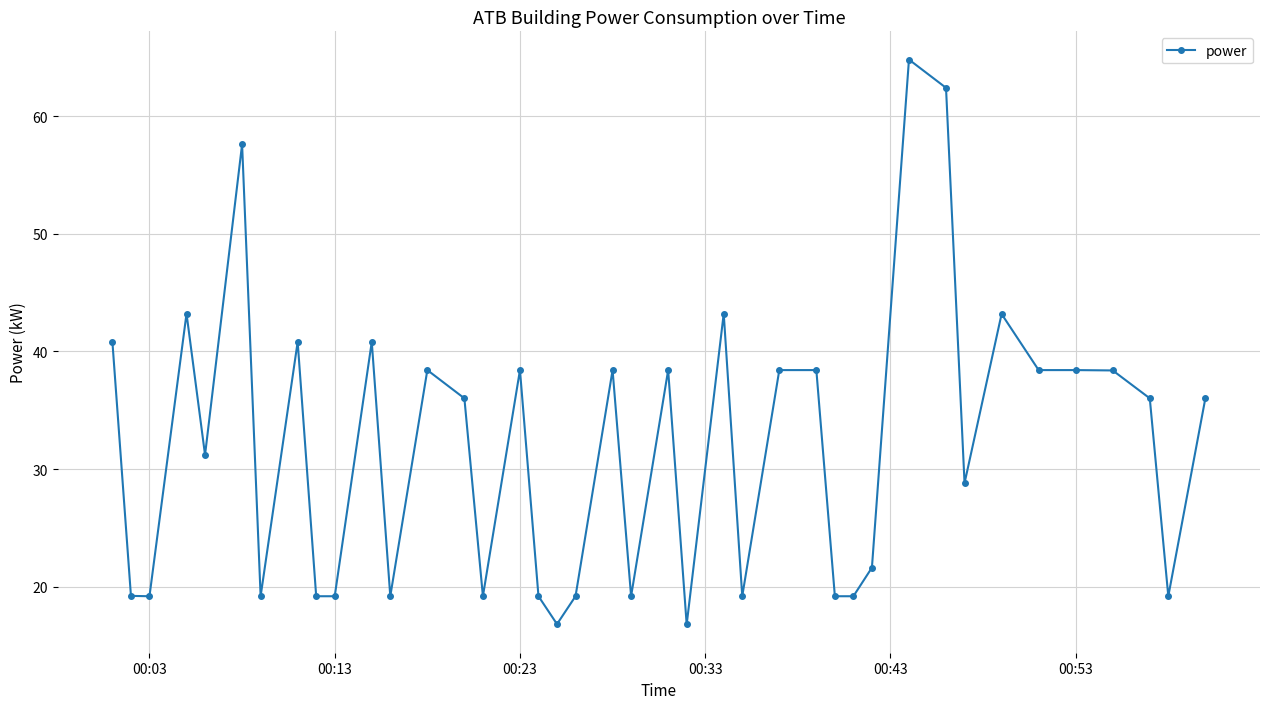

What is the smallest value displayed?

16.8